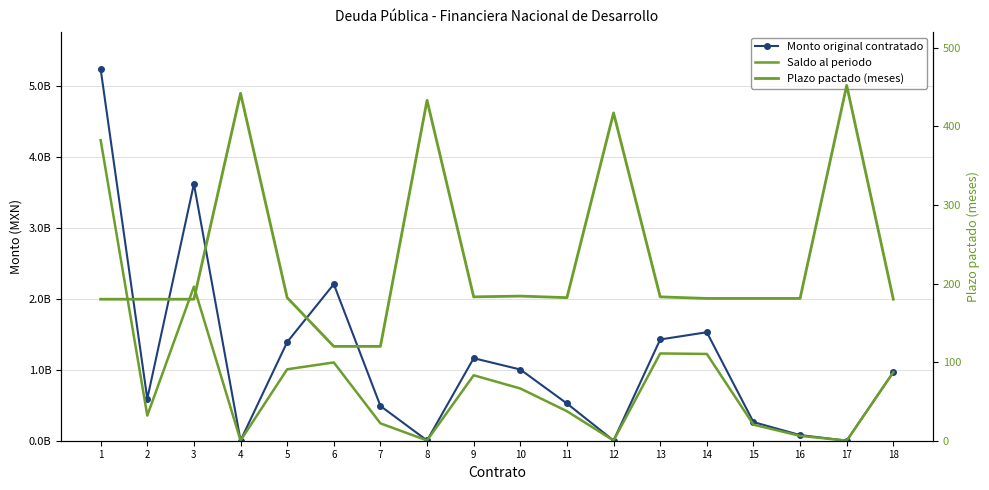

True or false: Saldo al periodo and Plazo pactado (meses) cross at least once.

False